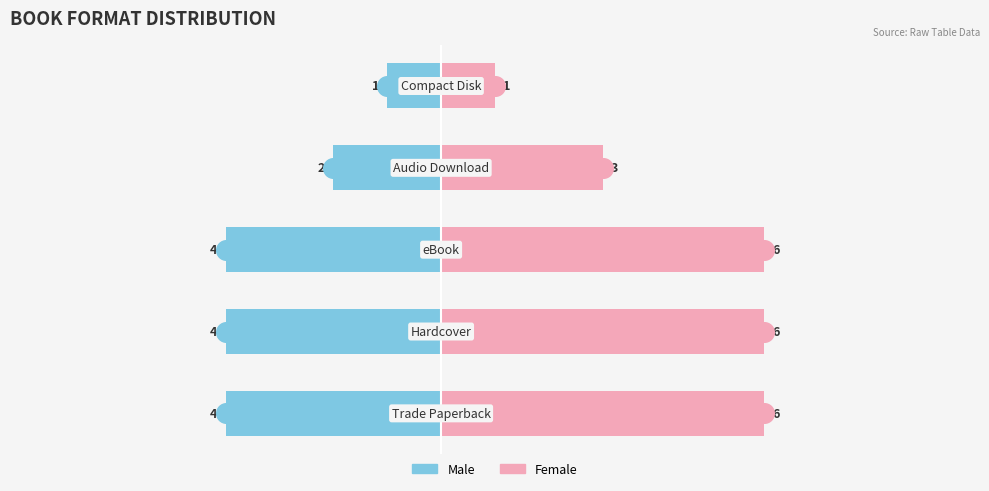

At how many categories does at least one series exceed 3?

3